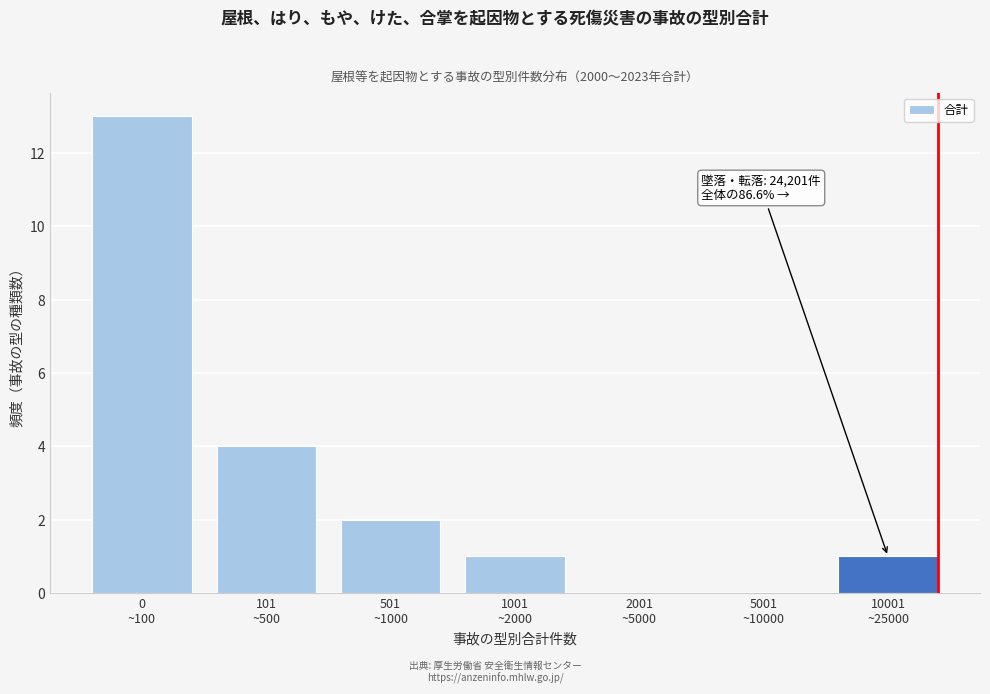

What is the greatest value displayed?

13